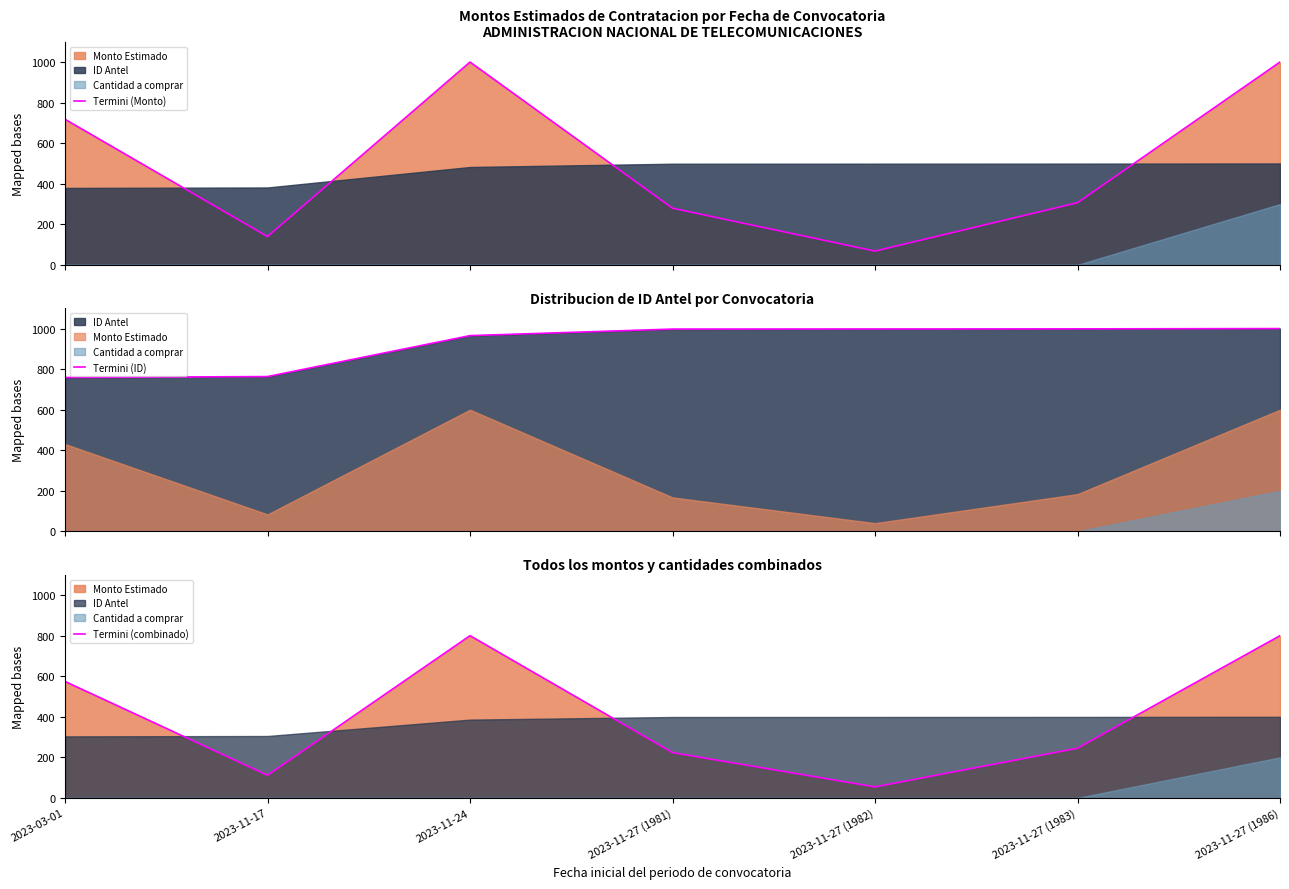

What is the value of the Termini (ID) point at the 1st from the left?

758.8